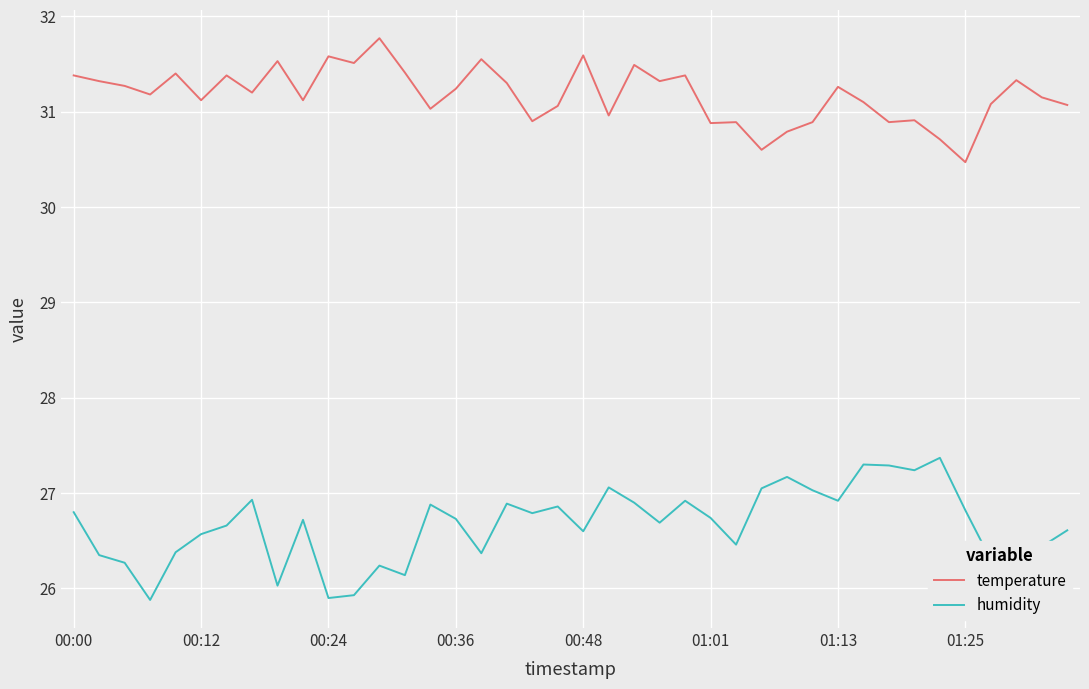

True or false: humidity and temperature intersect in this chart.

False